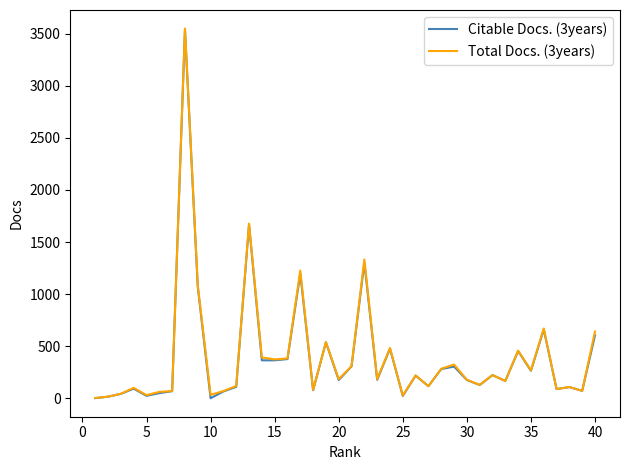

What are all the series names shown in the legend?

Citable Docs. (3years), Total Docs. (3years)